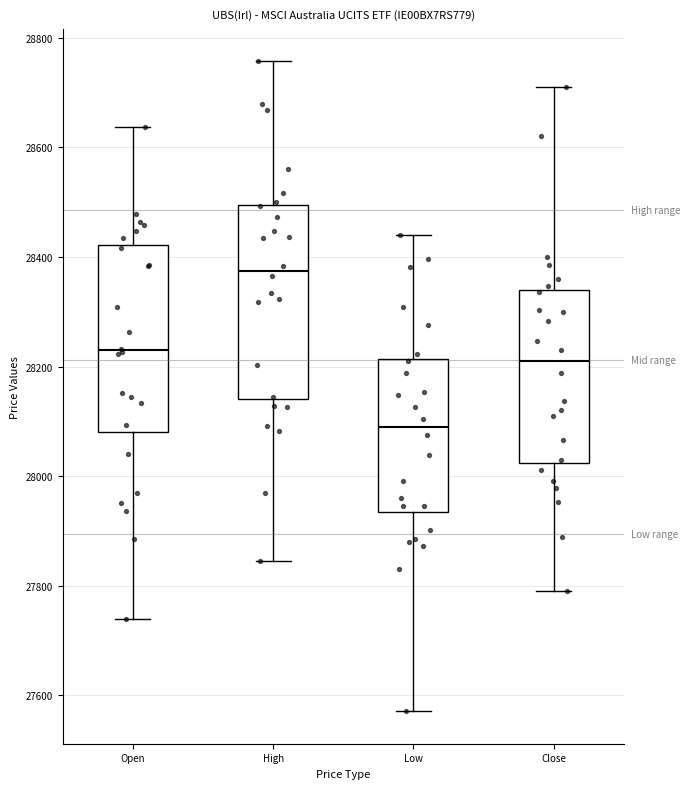

Reading left to right, transcribe this box plot: for each box, give where its median line is, the range the box spans, and where its two whiskers end, as read against the y-axis. The values are not printed on the chart, so give them approximately, as read against the axis.

Open: median 28220, box 28080 to 28420, whiskers 27740 to 28640
High: median 28380, box 28140 to 28500, whiskers 27840 to 28760
Low: median 28100, box 27940 to 28220, whiskers 27580 to 28440
Close: median 28220, box 28020 to 28340, whiskers 27800 to 28720